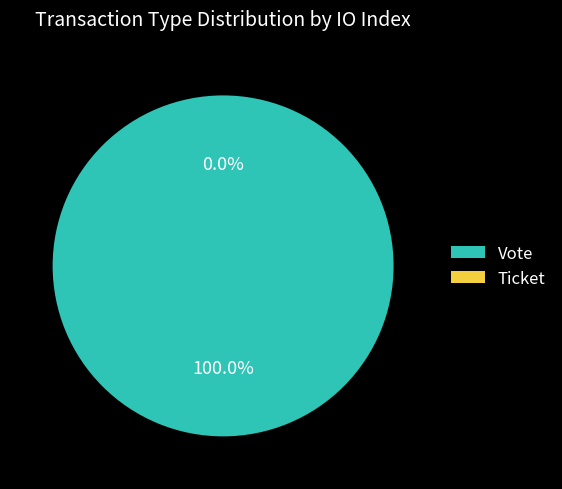

Which slice represents more than half of the pie?

Vote